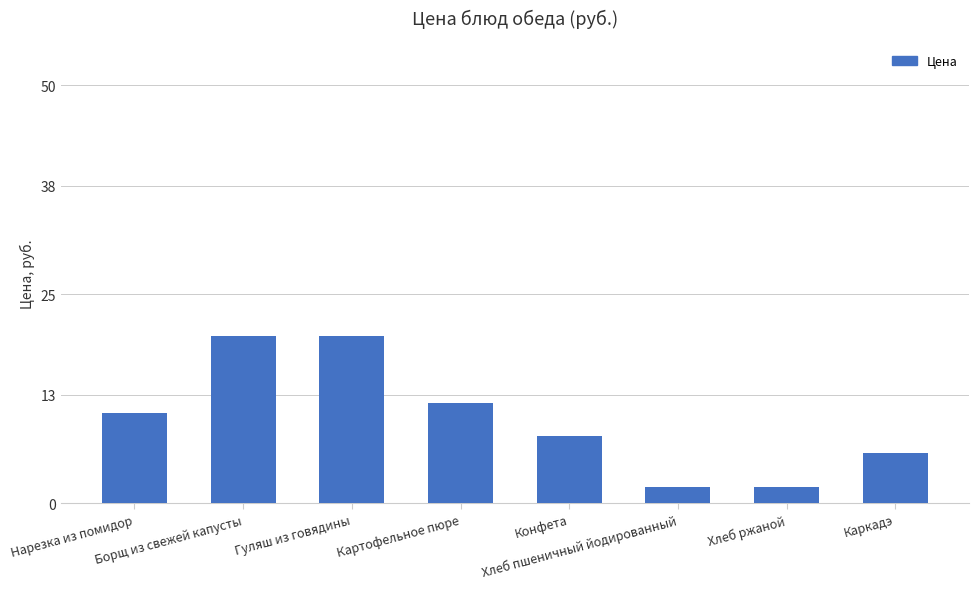

How many bars are there in total?

8